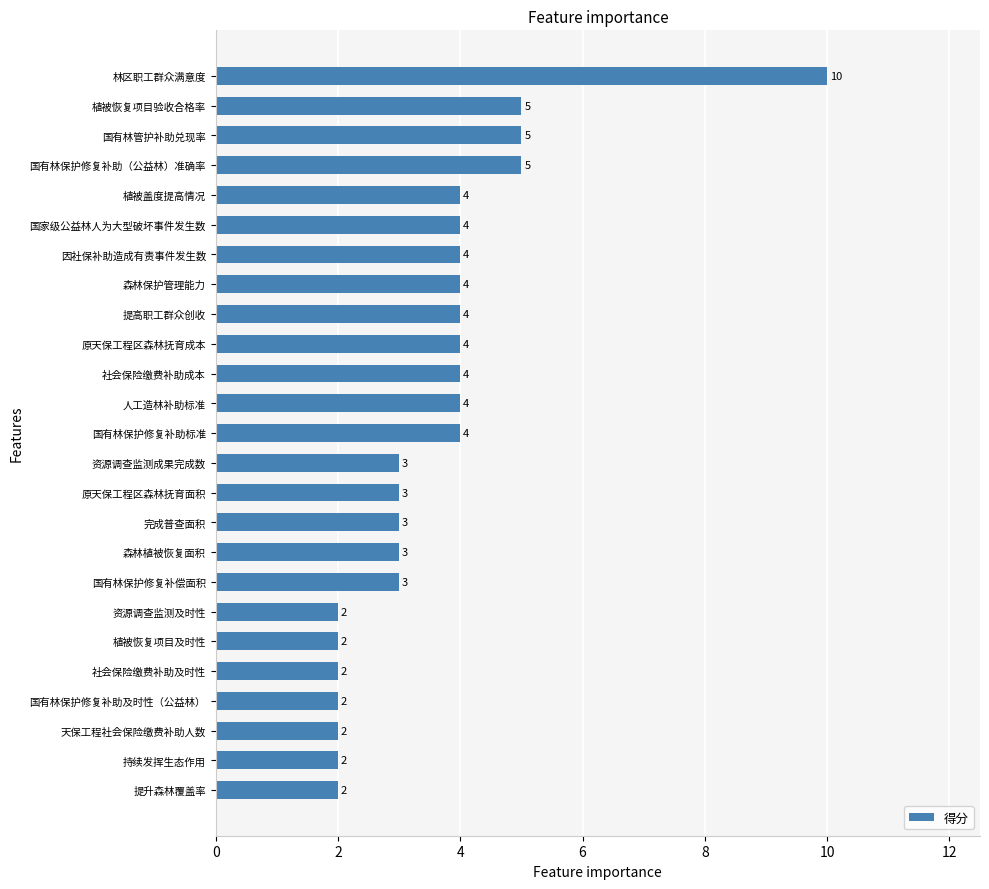

True or false: the data shows 7 at 国有林保护修复补助（公益林）准确率.

False